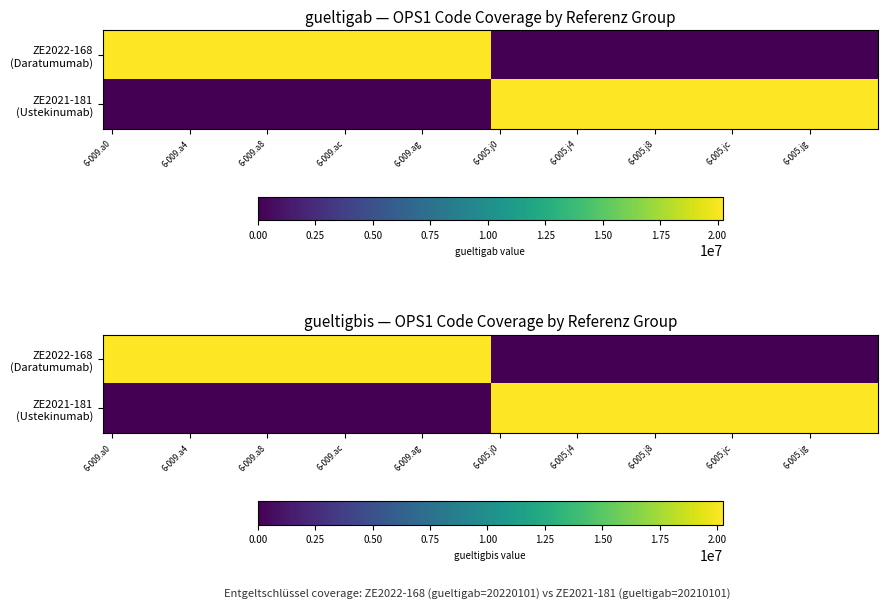

Which series has the largest range (max minus min)?

ZE2022-168 (Daratumumab)